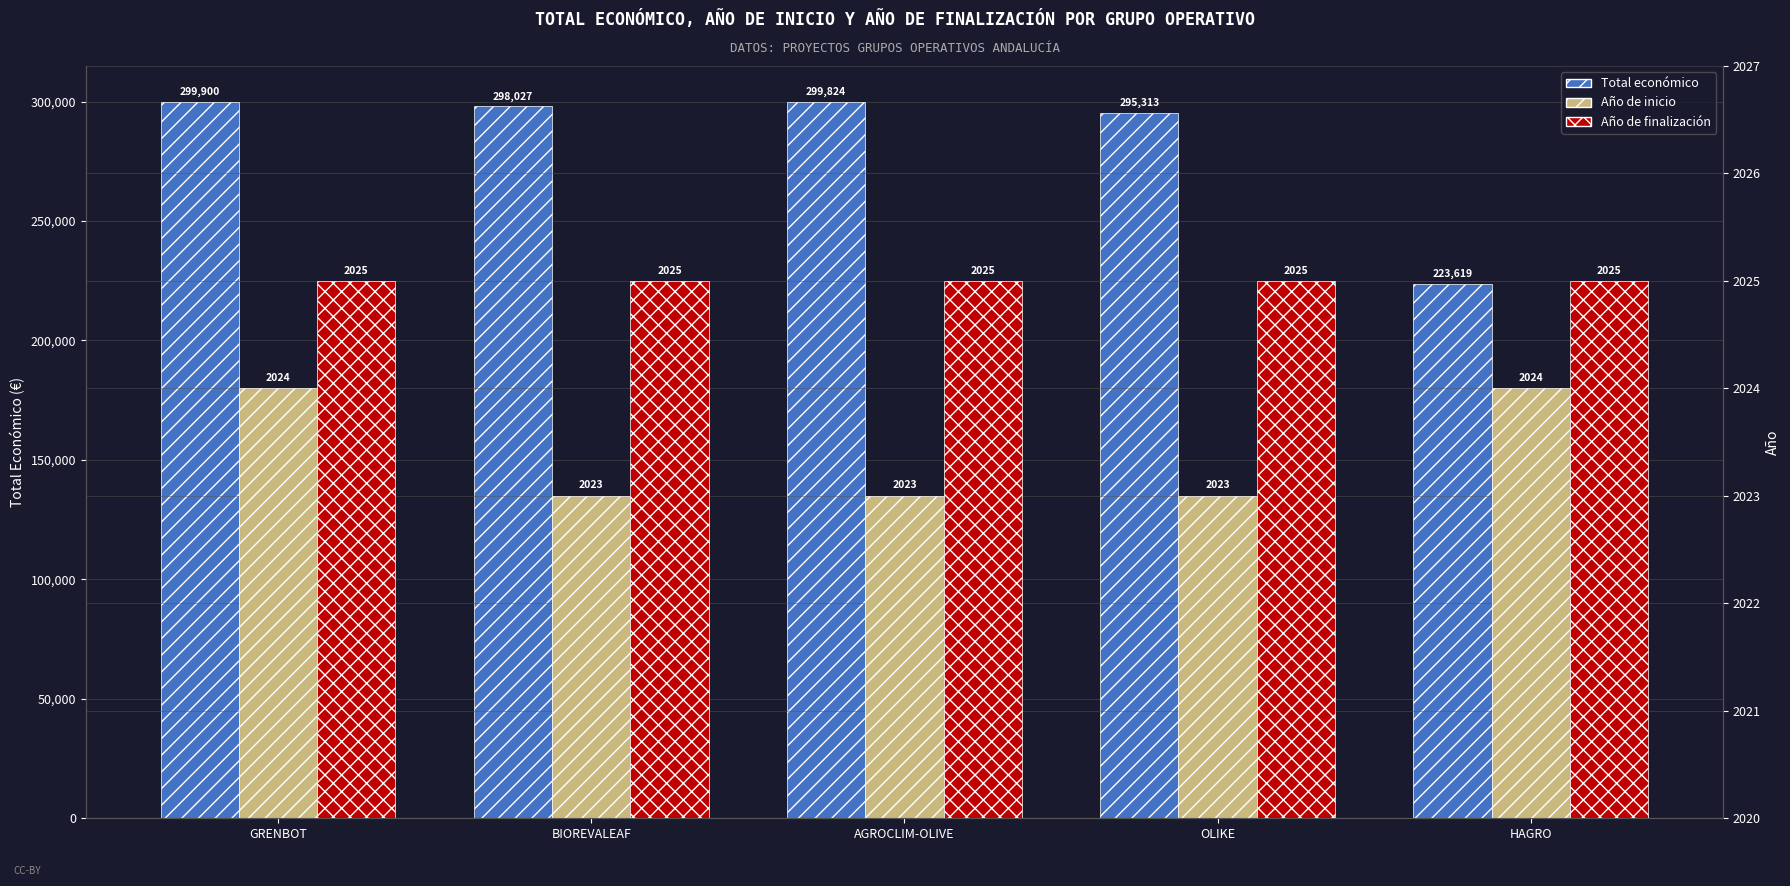

Reading left to right, what are all the values shown in this chart?

Total económico: GRENBOT=299900	BIOREVALEAF=298027	AGROCLIM-OLIVE=299824	OLIKE=295313	HAGRO=223619
Año de inicio: GRENBOT=2024	BIOREVALEAF=2023	AGROCLIM-OLIVE=2023	OLIKE=2023	HAGRO=2024
Año de finalización: GRENBOT=2025	BIOREVALEAF=2025	AGROCLIM-OLIVE=2025	OLIKE=2025	HAGRO=2025